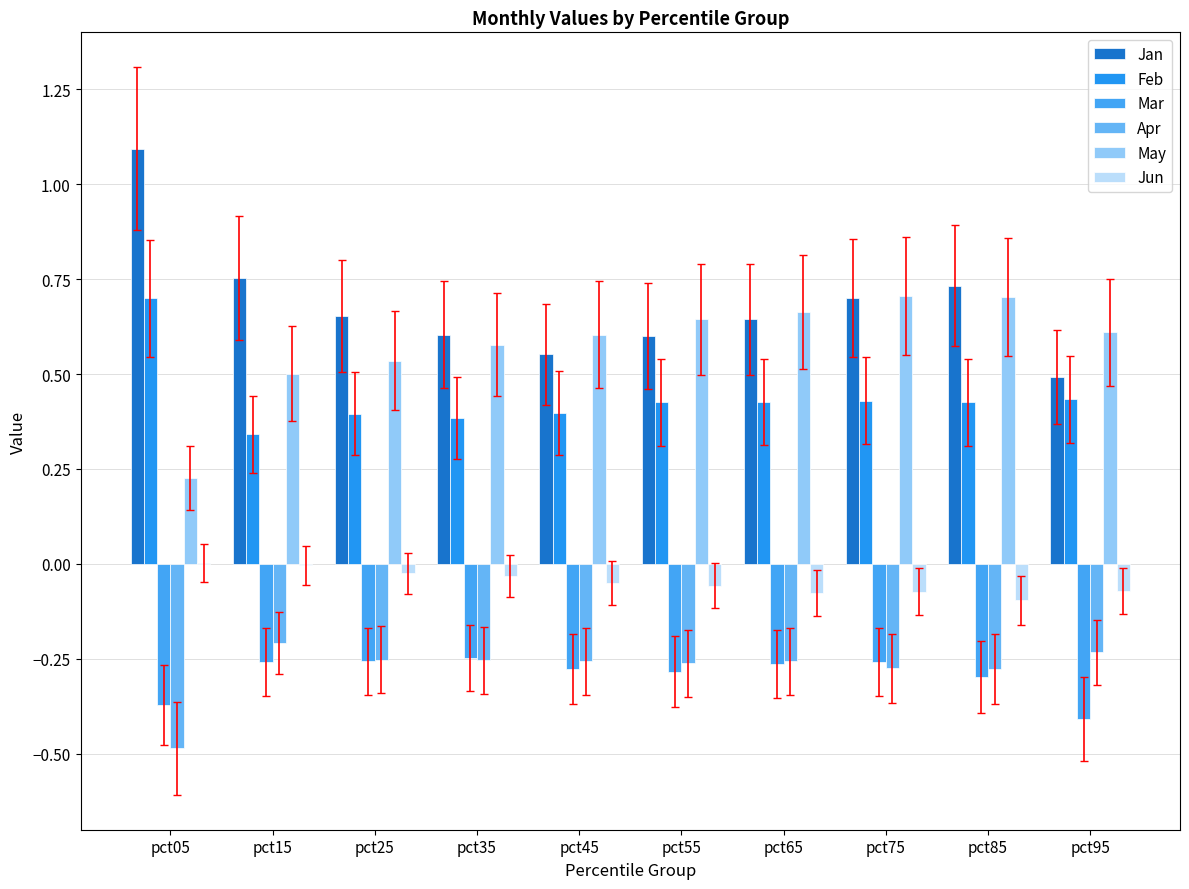

At which label does Feb reach its minimum?

pct15